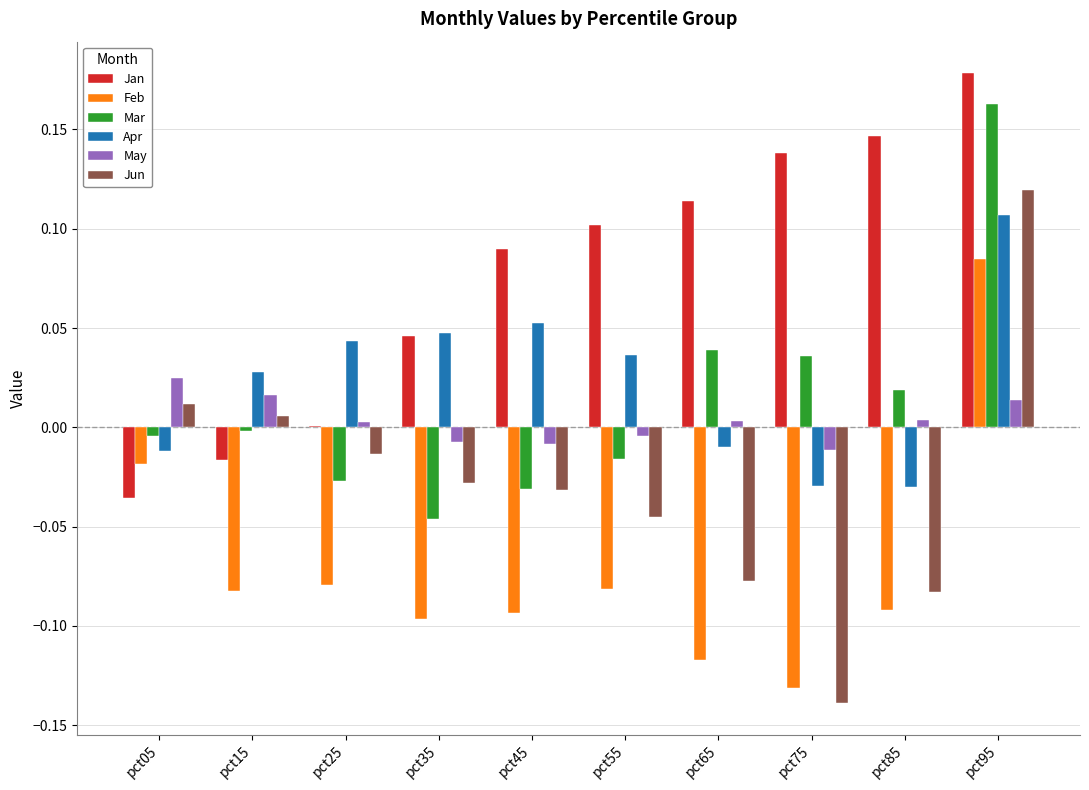

Is it true that Jan equals 0.1 at pct65?

True